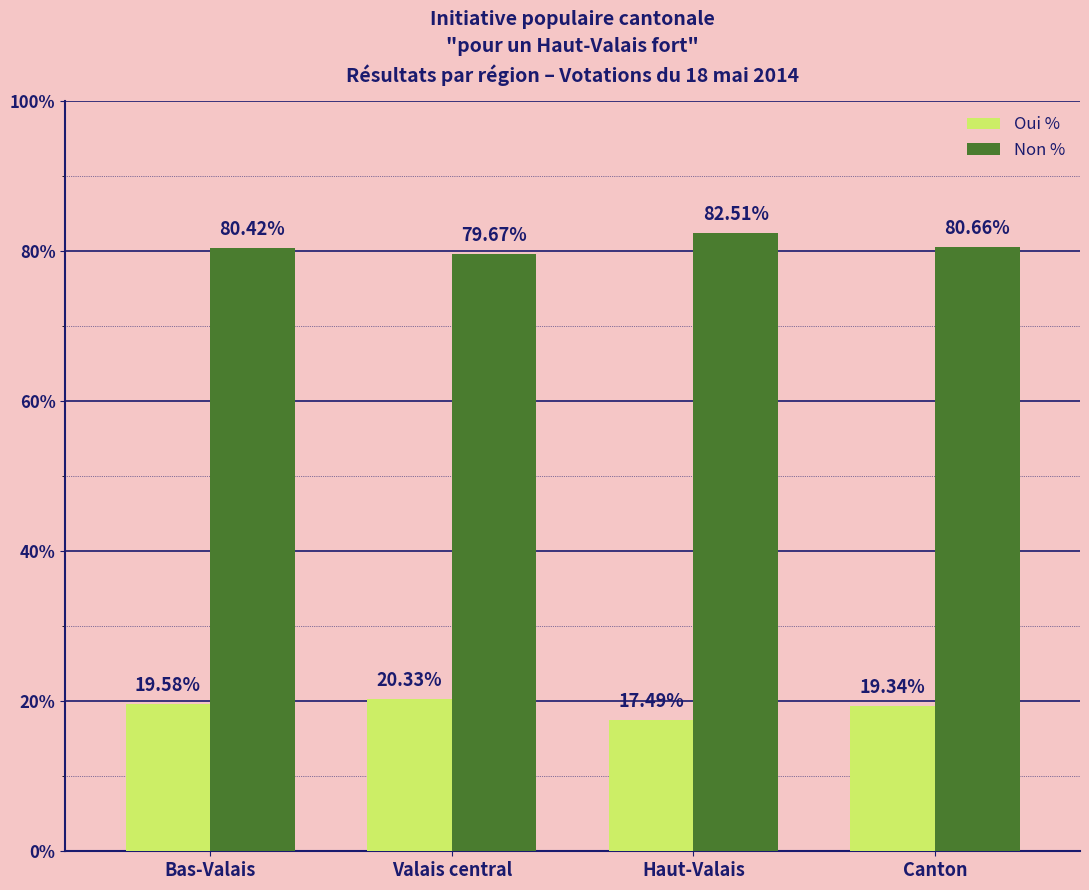

How many groups of bars are there?

4